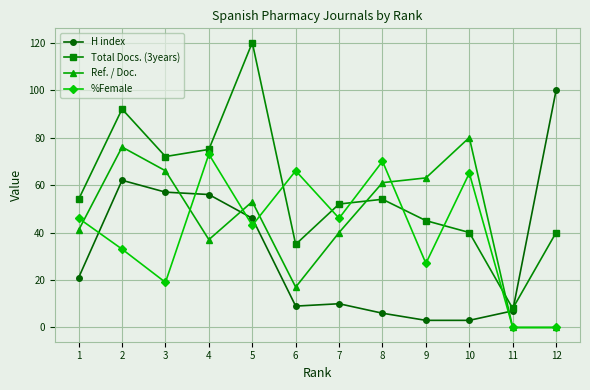

Where is the first local minimum for Total Docs. (3years)?

3